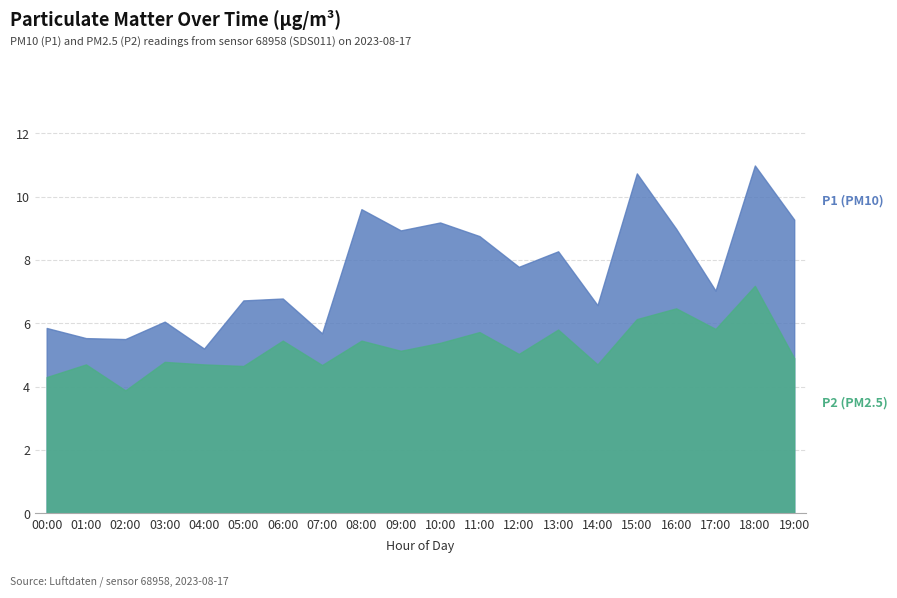

True or false: P1 has more than 1 interior local peaks.

True